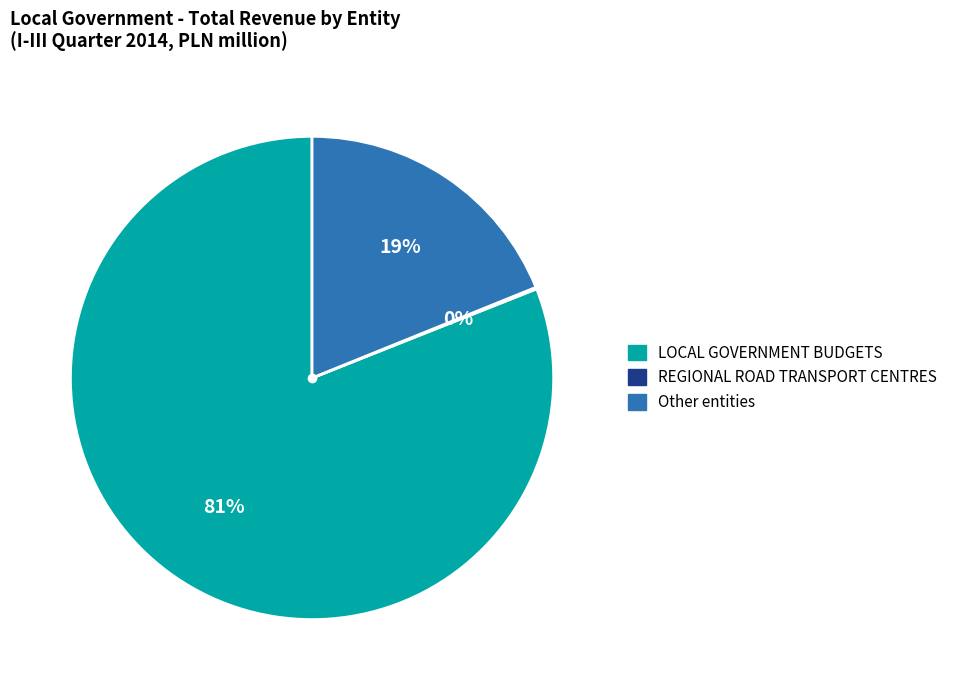

Is there a majority slice in this chart?

Yes